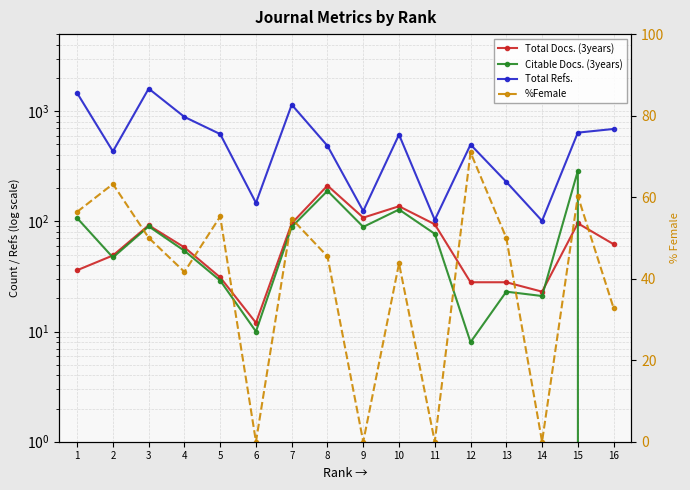

Rank the series by their maximum value, from lowest to highest.

%Female, Total Docs. (3years), Citable Docs. (3years), Total Refs.